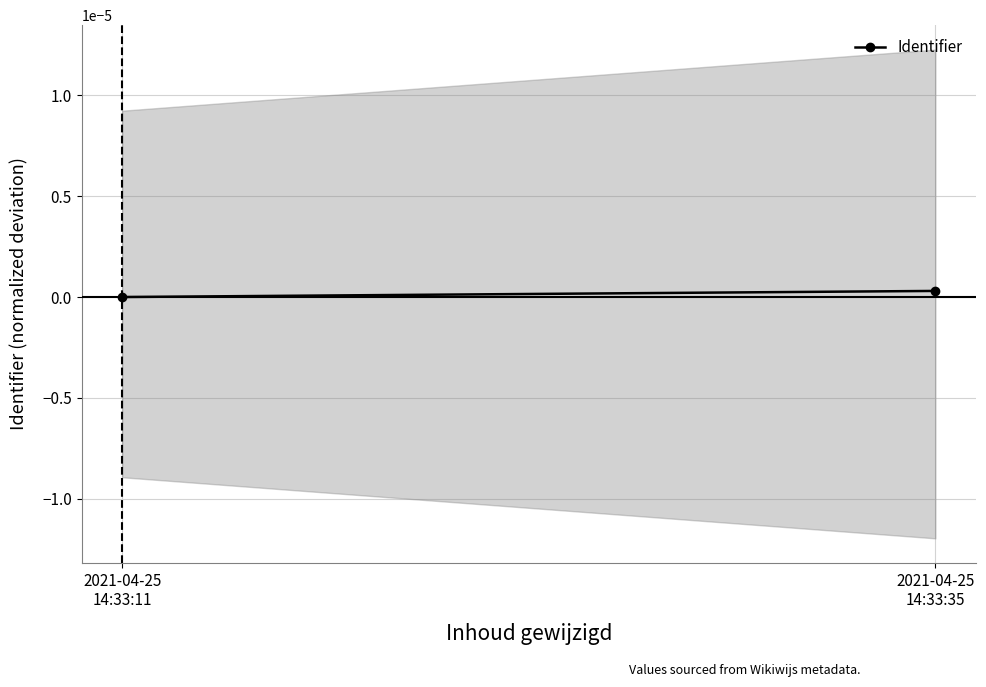

Rank the categories by value from highest to lowest.

2021-04-25
14:33:35, 2021-04-25
14:33:11